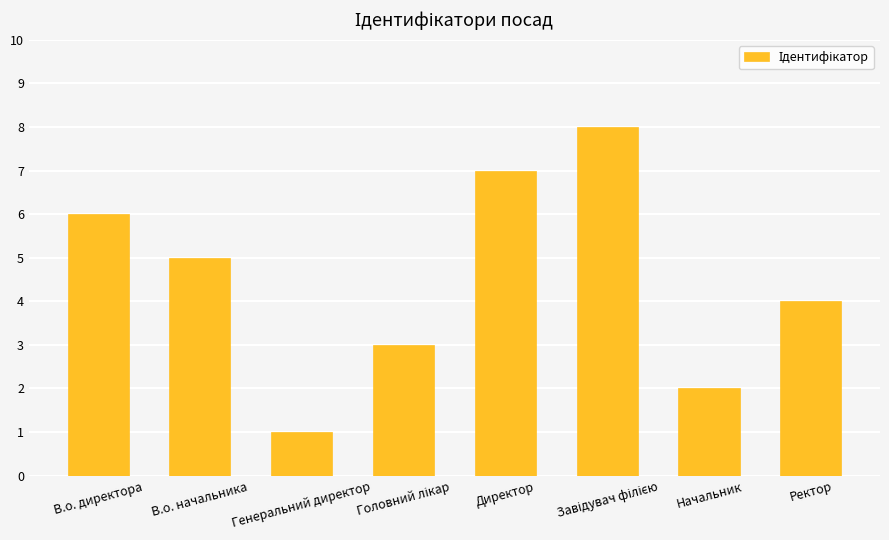

What is the sum of all values?

36